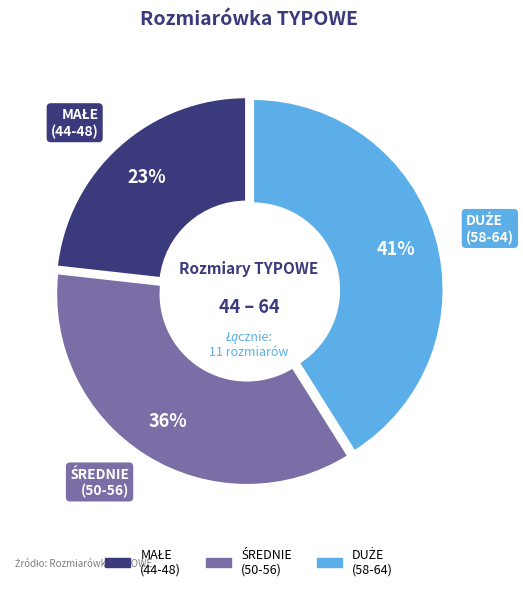

To the nearest percent, what is the difference between the largest and smallest slice percentages?

18%